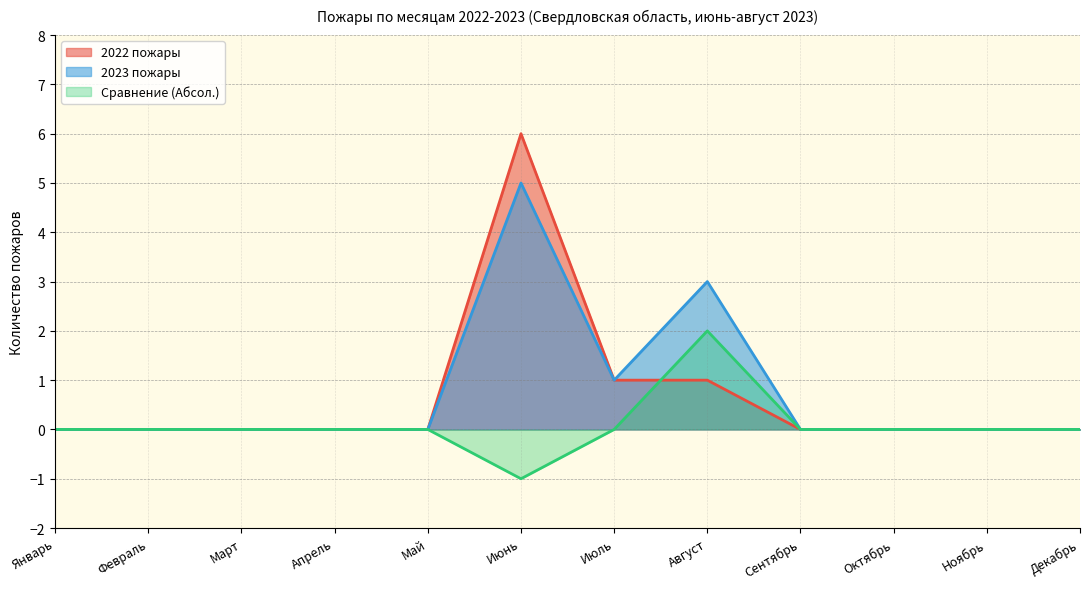

What position from the right is Май?

8